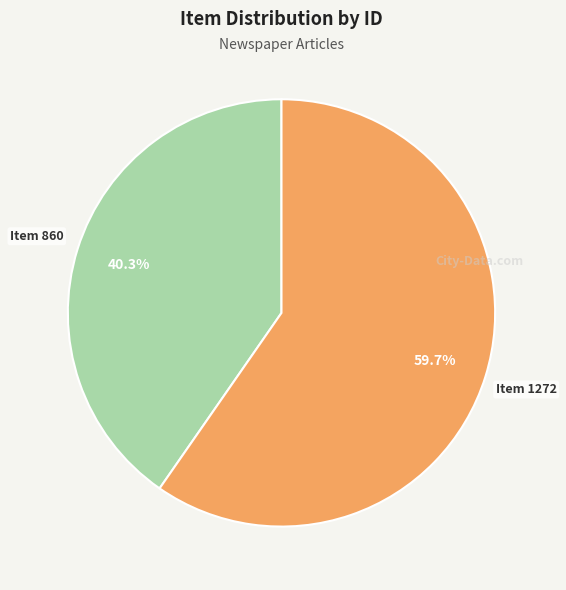

Which slice is the smallest?

Item 860